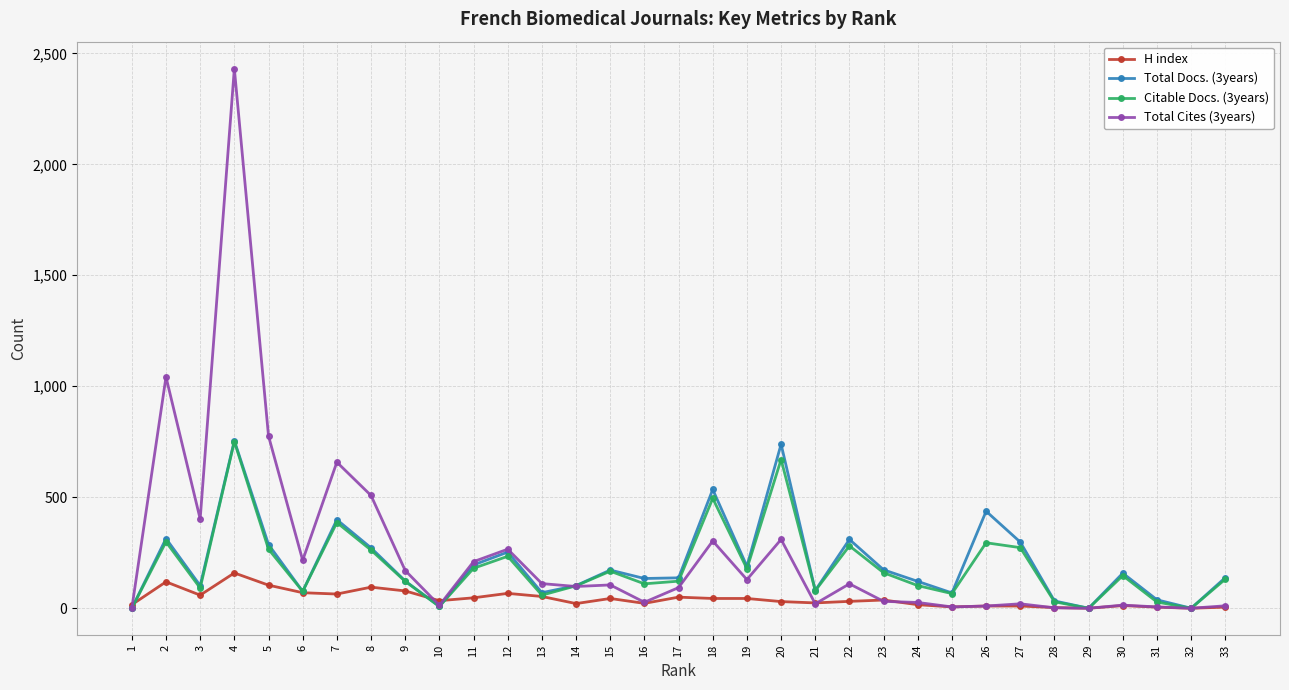

True or false: Total Docs. (3years) and Total Cites (3years) cross at least once.

True